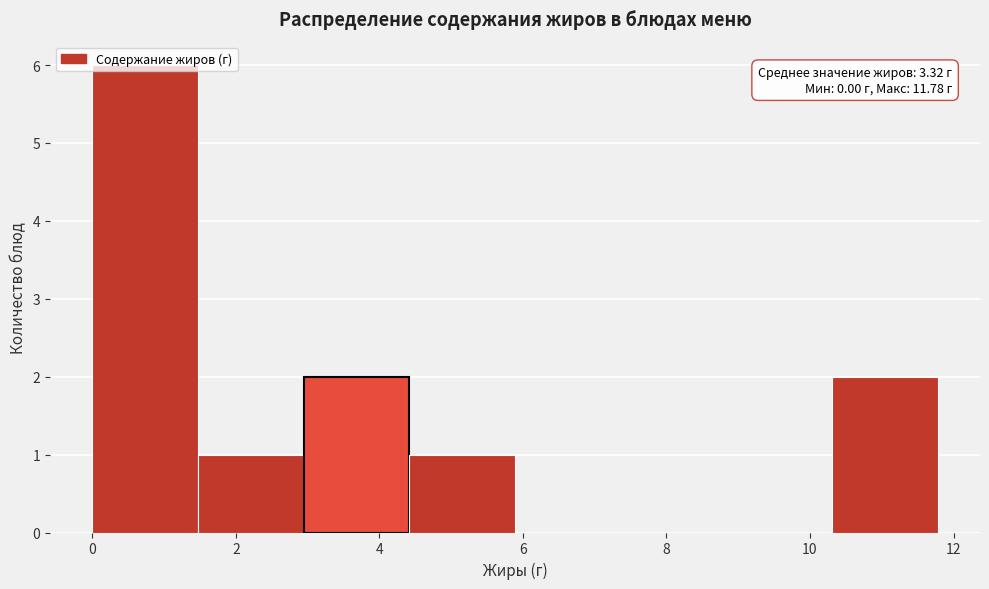

Which range on the x-axis has the tallest bar?

0.0 to 1.4